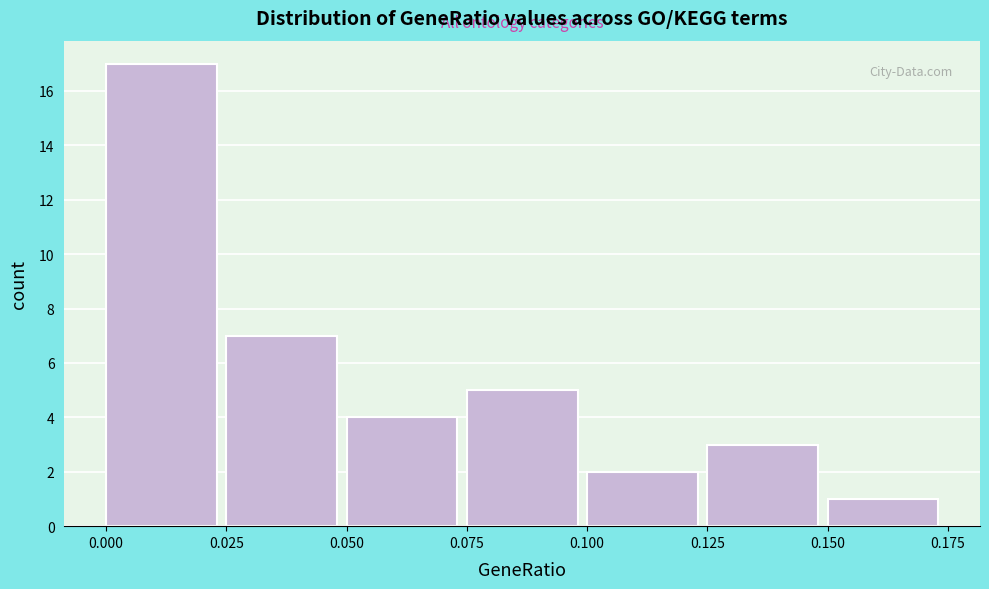

Reading left to right, transcribe this chart: for each bar, give the range it covers on the x-axis and its height. The values are not printed on the chart, so give them approximately, as read against the axis.

0.000 to 0.025: 17
0.025 to 0.050: 7
0.050 to 0.075: 4
0.075 to 0.100: 5
0.100 to 0.125: 2
0.125 to 0.150: 3
0.150 to 0.175: 1